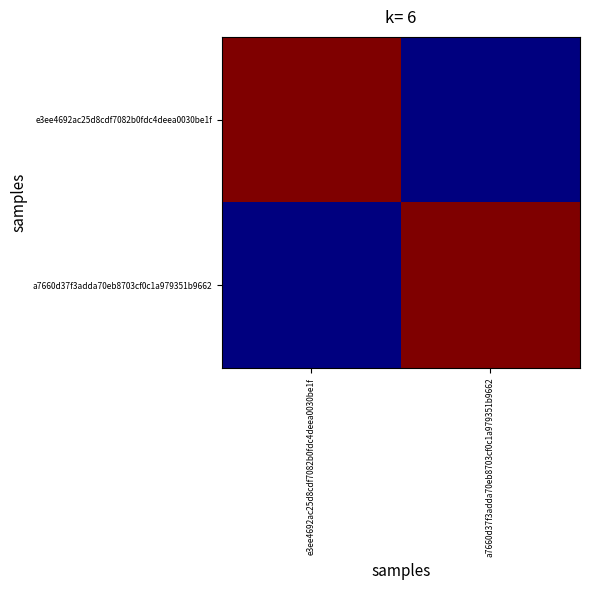

Between a7660d37f3adda70eb8703cf0c1a979351b9662 and e3ee4692ac25d8cdf7082b0fdc4deea0030be1f, which is larger?

e3ee4692ac25d8cdf7082b0fdc4deea0030be1f